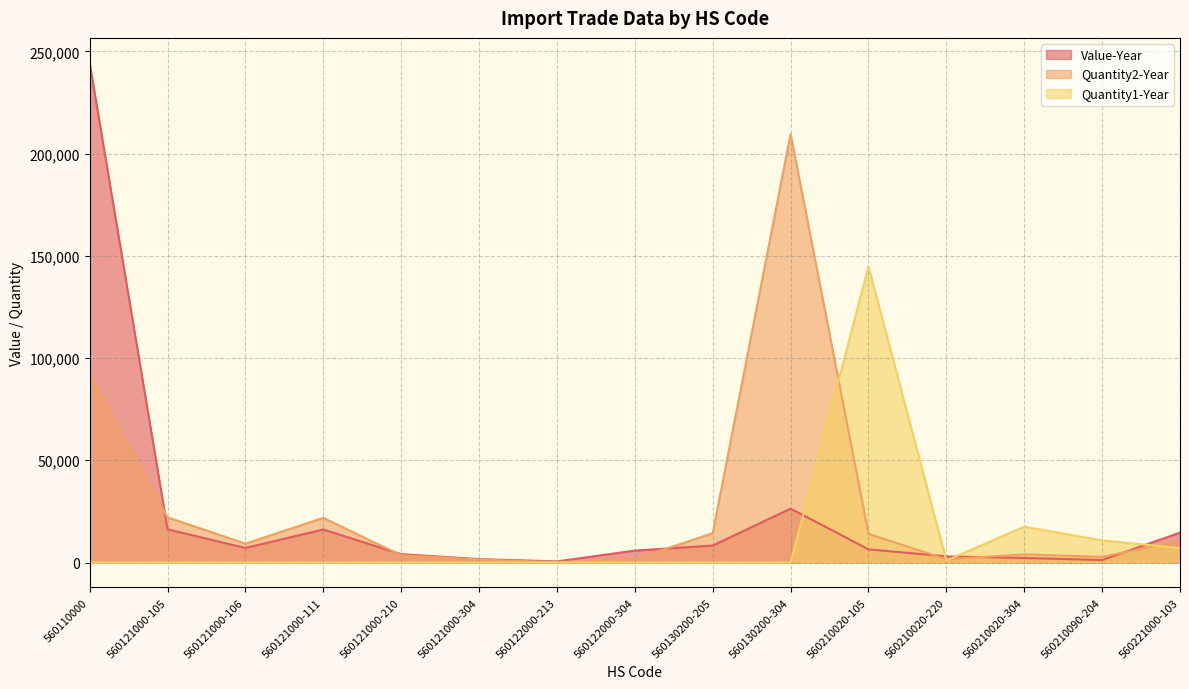

How many lines are shown in the chart?

3